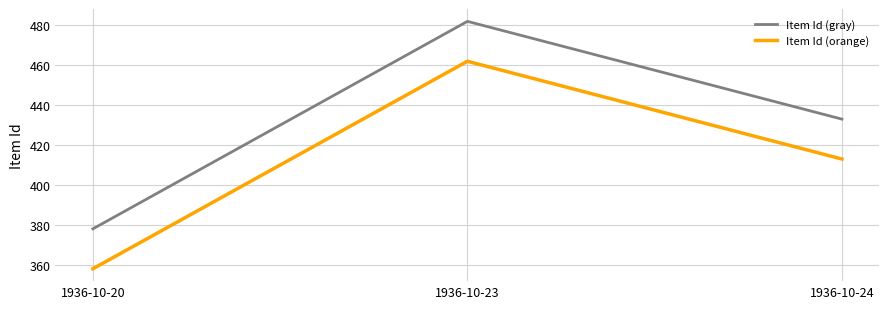

Which series has the largest total across all categories?

Item Id (gray)